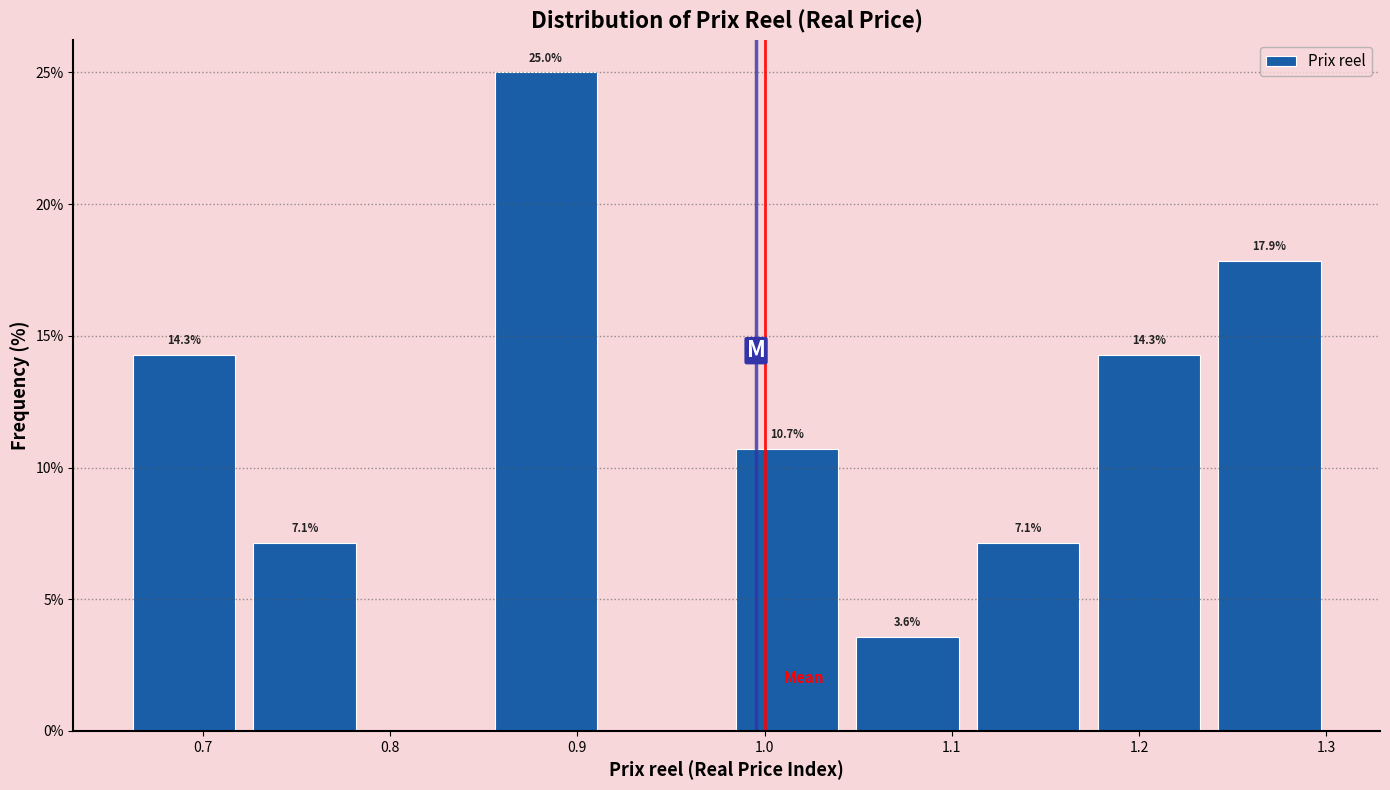

Over which range of the x-axis is the bar tallest?

0.85 to 0.92